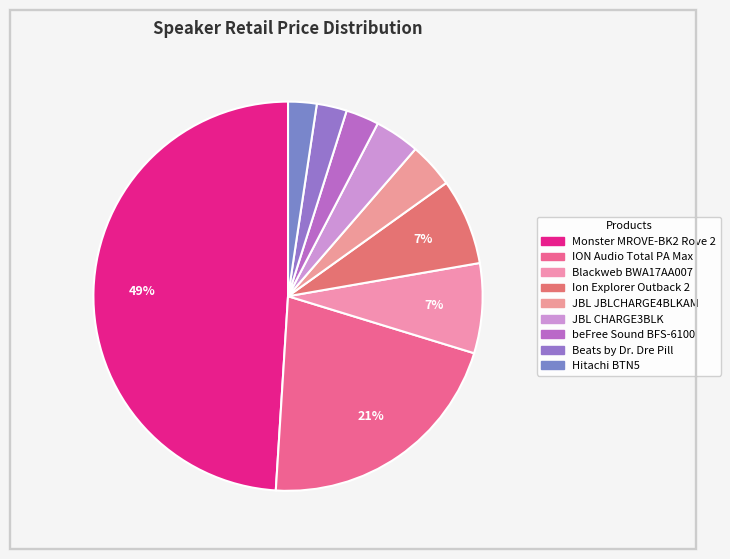

How many segments does this pie chart have?

9